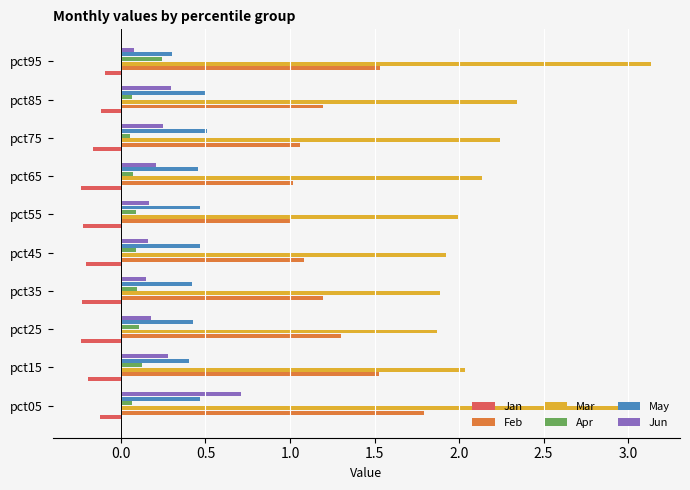

What is the minimum value for May?

0.3